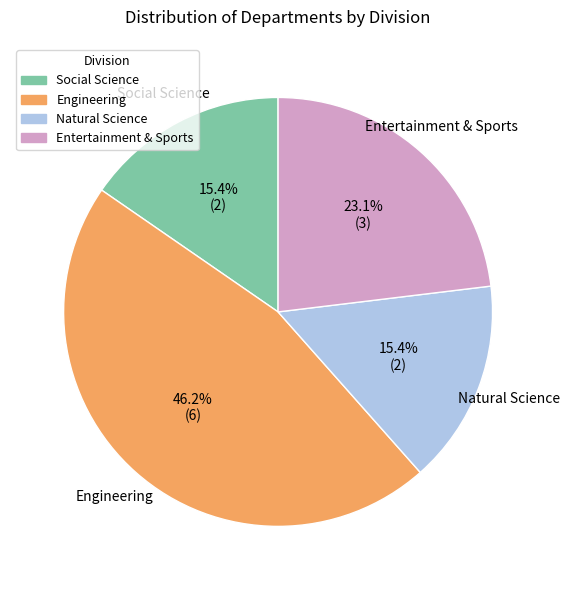

What percentage is the Social Science slice, to the nearest percent?

15%